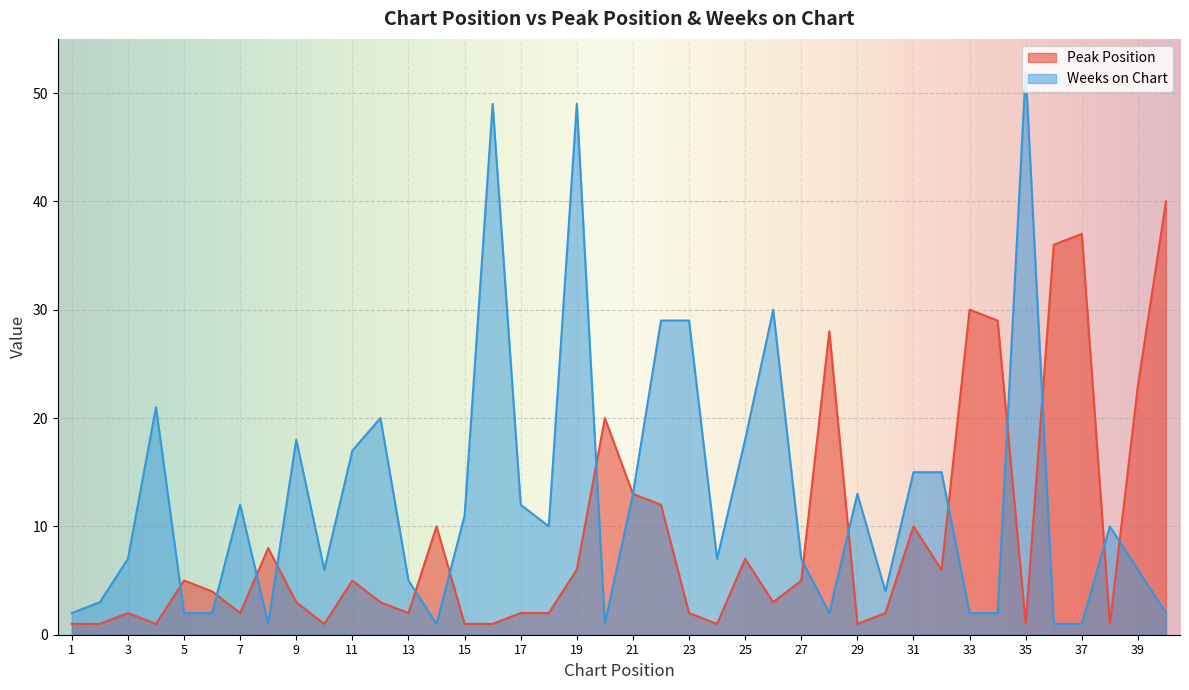

How many categories are shown in the chart?

40